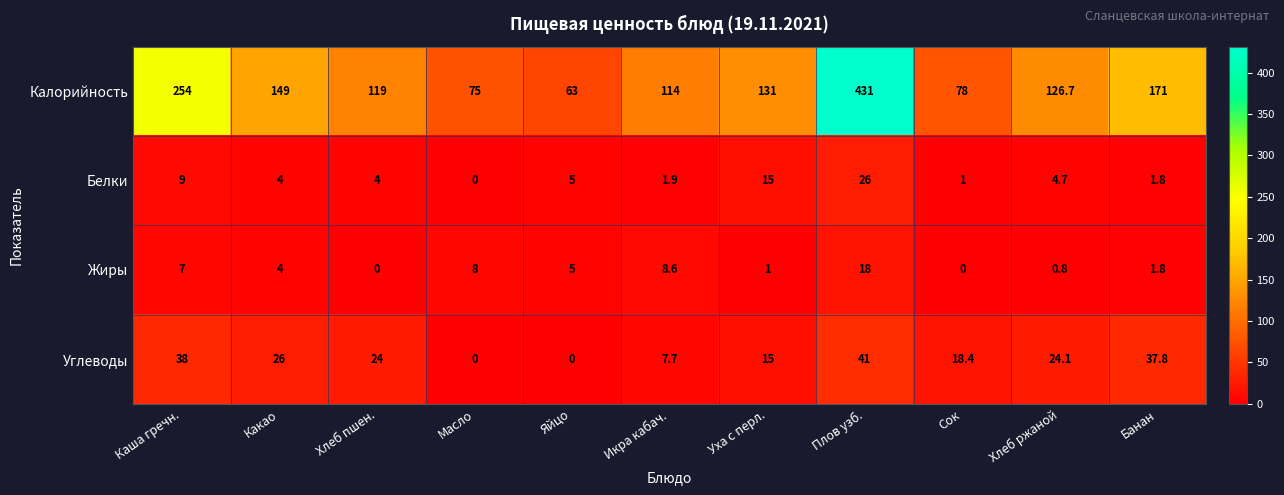

Read the Жиры value at Масло.

8.0